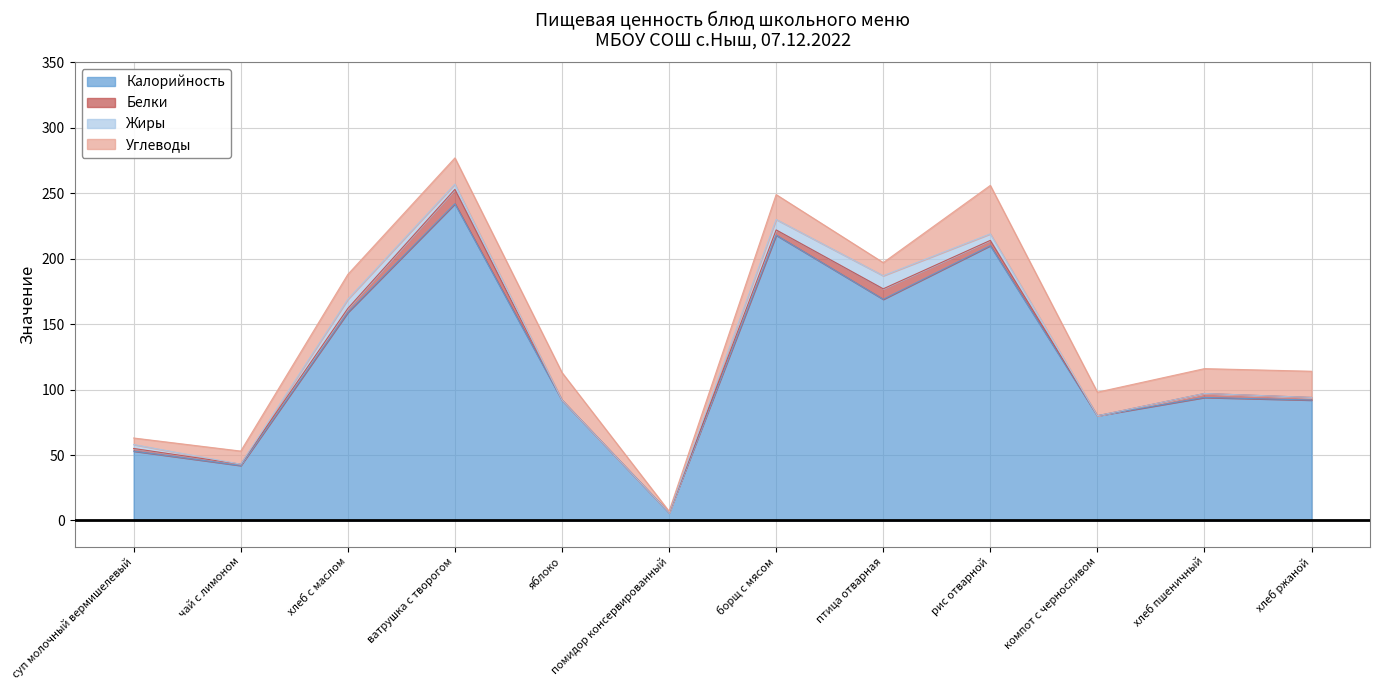

How many interior local peaks does the Жиры series have?

2